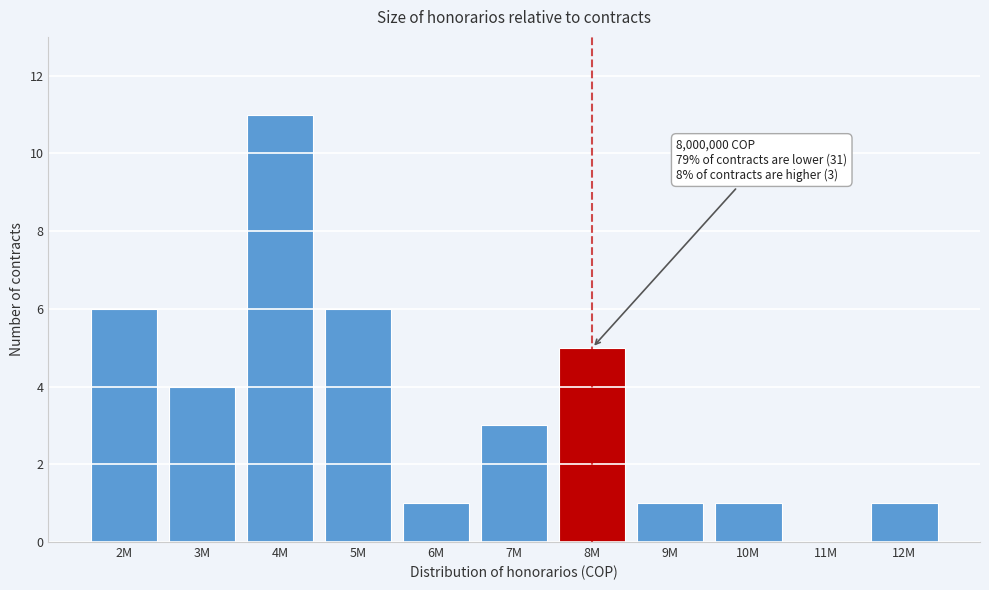

Reading left to right, extract all data points from this chart.

2M=6	3M=4	4M=11	5M=6	6M=1	7M=3	8M=5	9M=1	10M=1	11M=0	12M=1